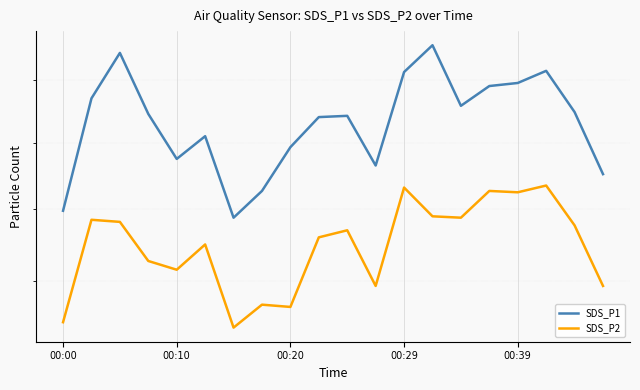

What are all the series names shown in the legend?

SDS_P1, SDS_P2